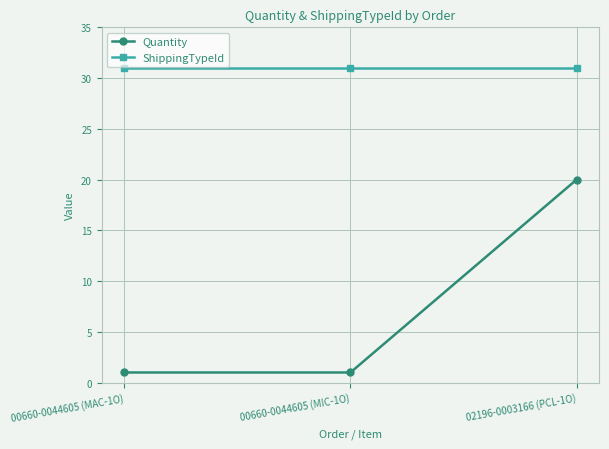

What is the difference between the Quantity values at 02196-0003166 (PCL-1O) and 00660-0044605 (MIC-1O)?

19